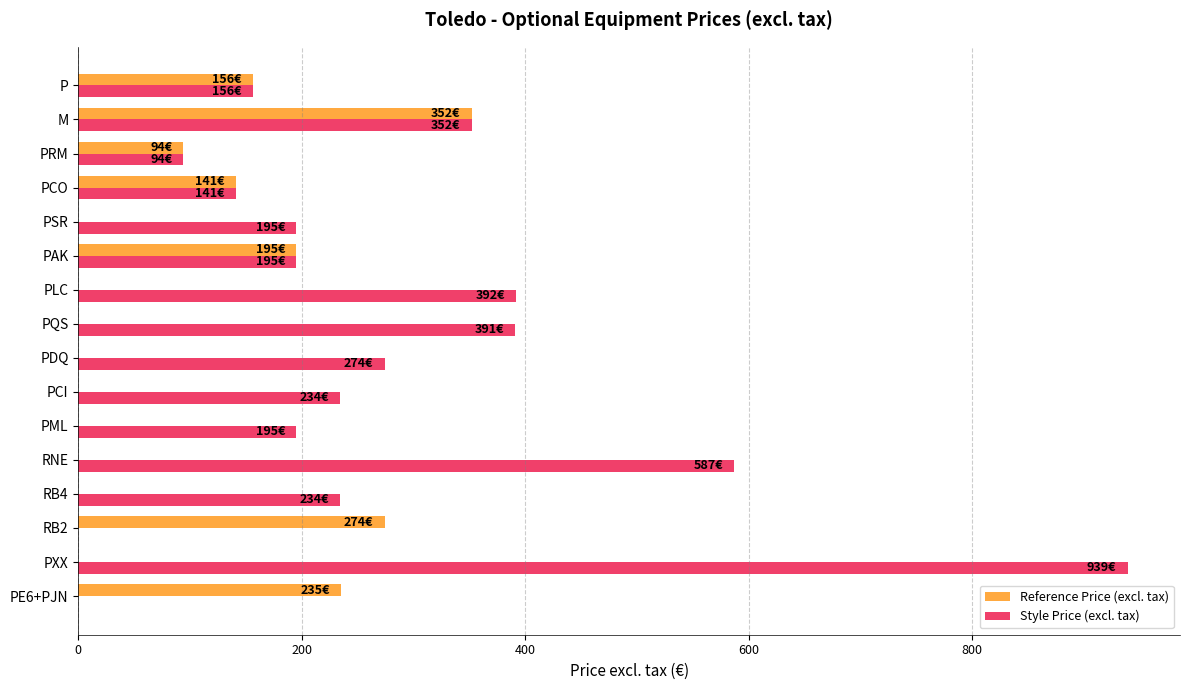

Is it true that Style Price (excl. tax) equals 195 at PAK?

True